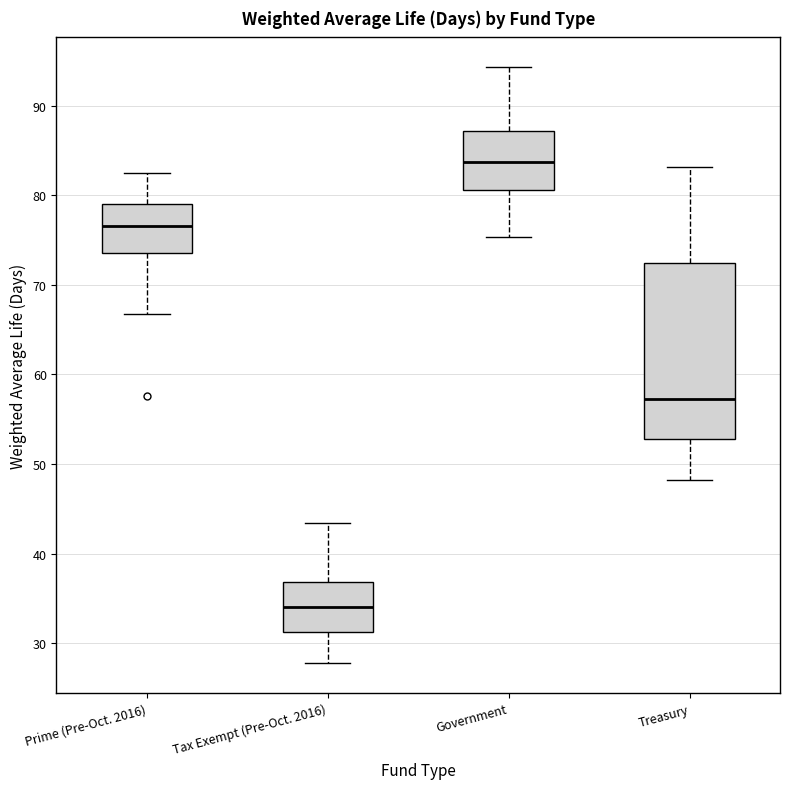

Which box is the tallest, from its lower edge to its upper edge?

Treasury